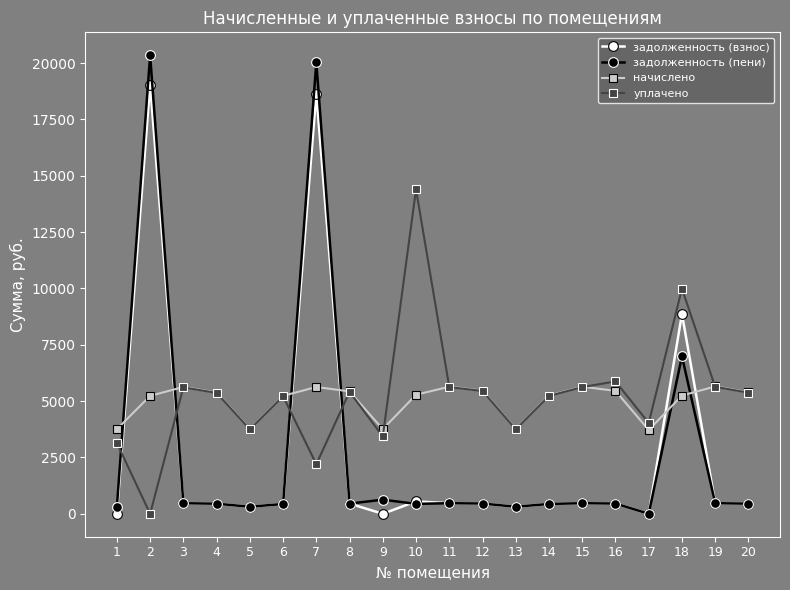

In начислено, how many points are lower than both neighbors (excluding endpoints)?

4